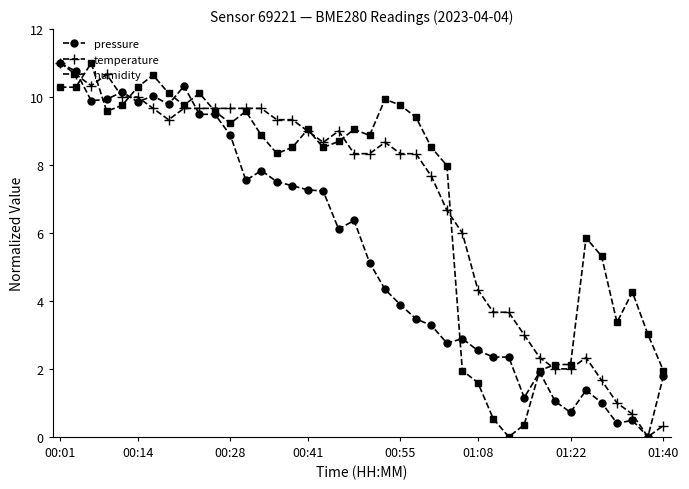

What is the value of the pressure point at the 3rd from the left?

9.9